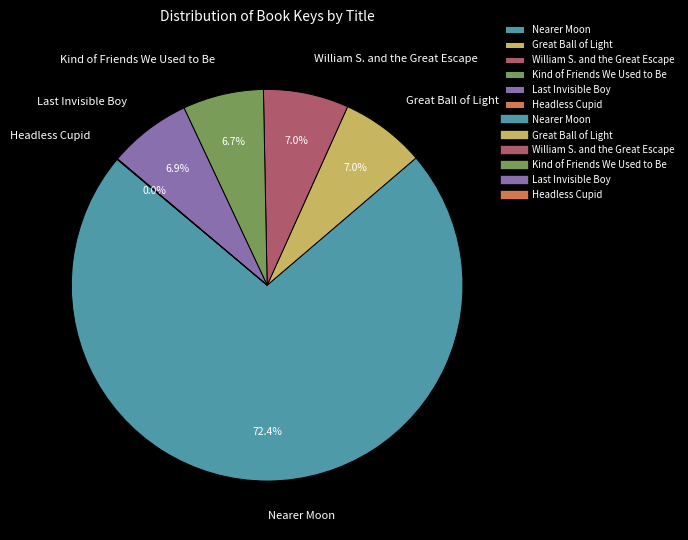

What portion of the pie excludes Kind of Friends We Used to Be?

93.3%